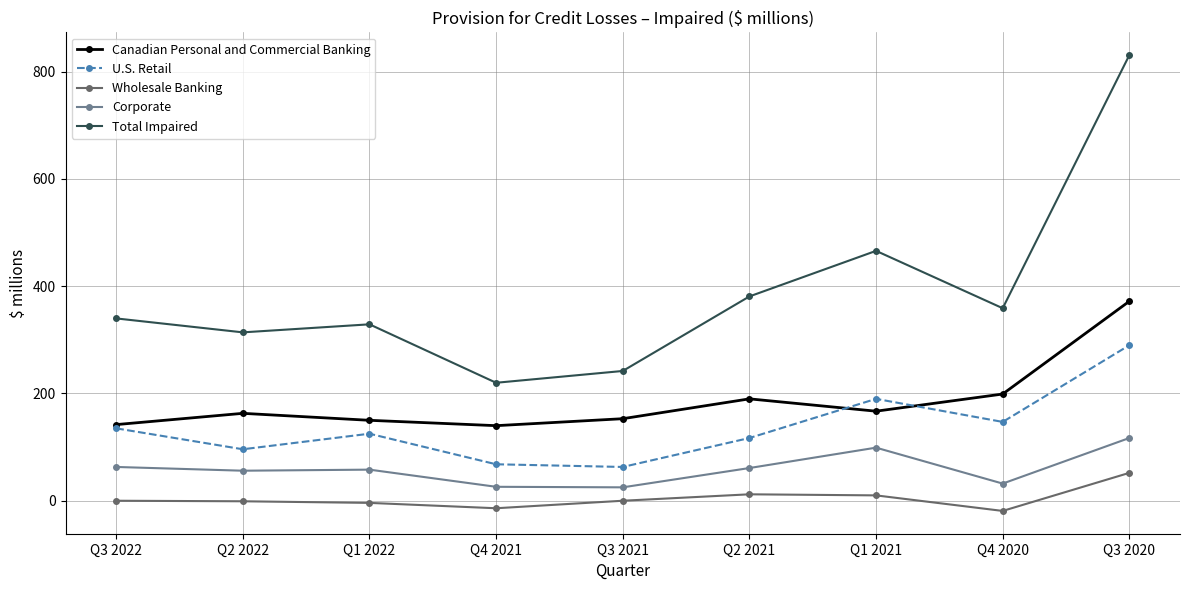

At which label does U.S. Retail first exceed 125?

Q3 2022